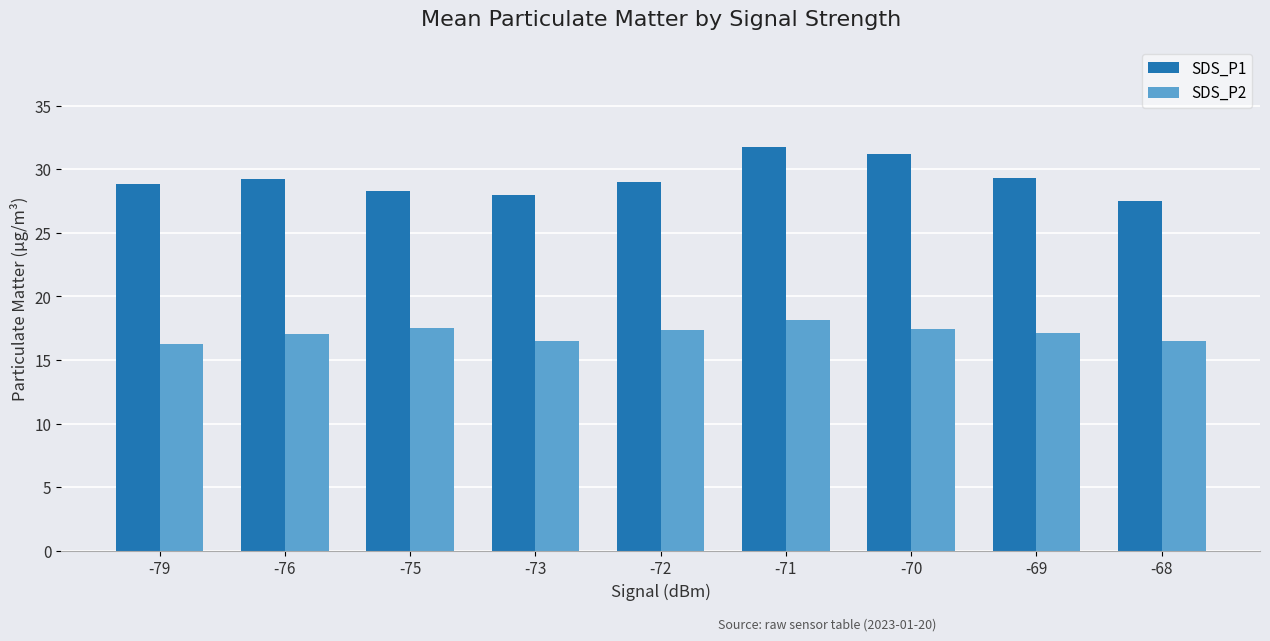

Which label corresponds to the largest value in the chart?

-71